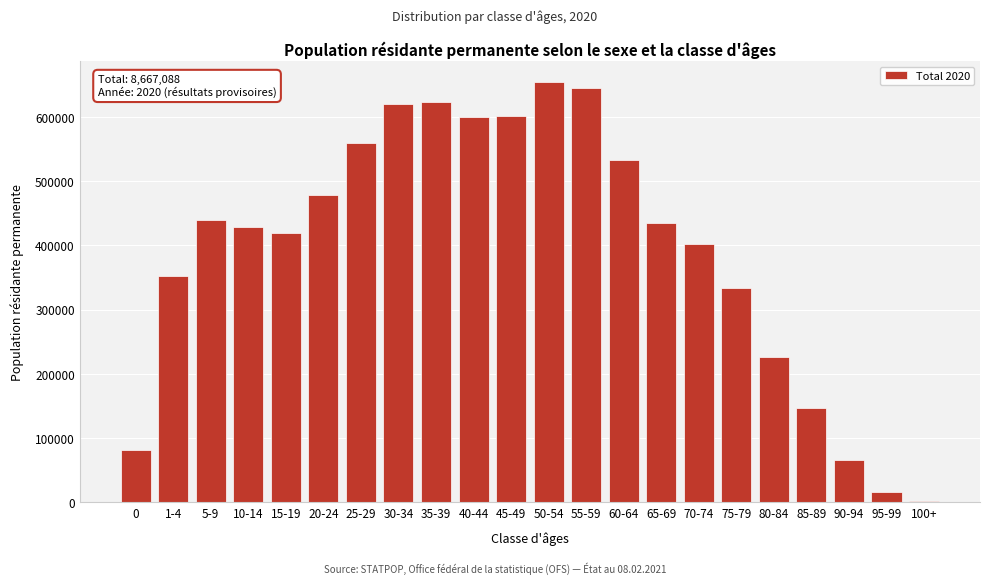

What is the sum of all values?

8667088